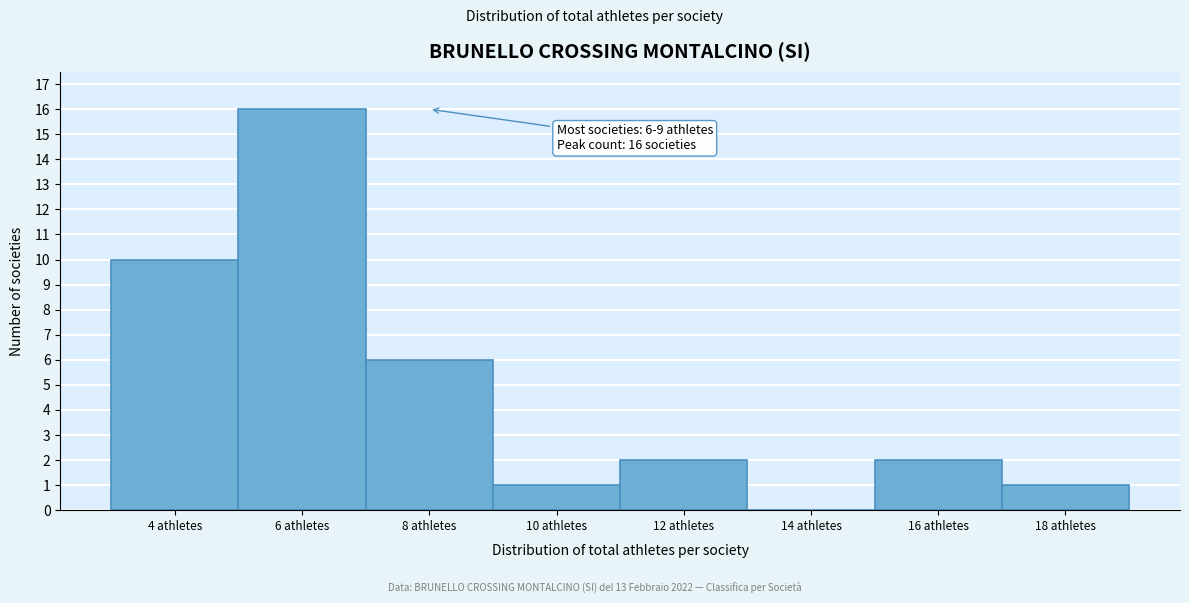

Reading right to left, extract all data points from this chart.

18 athletes=1	16 athletes=2	14 athletes=0	12 athletes=2	10 athletes=1	8 athletes=6	6 athletes=16	4 athletes=10